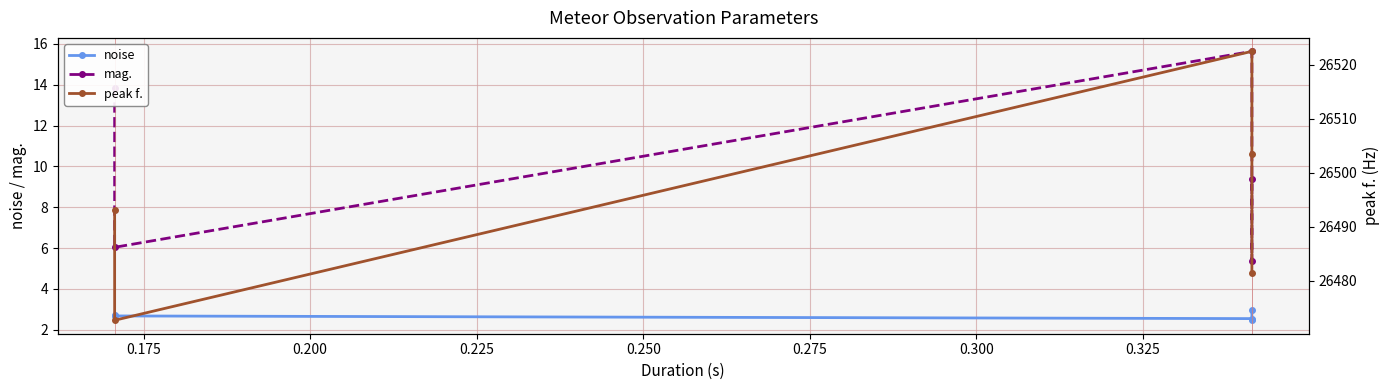

What is the difference between the maximum and second lowest values in the peak f. series?

41.1